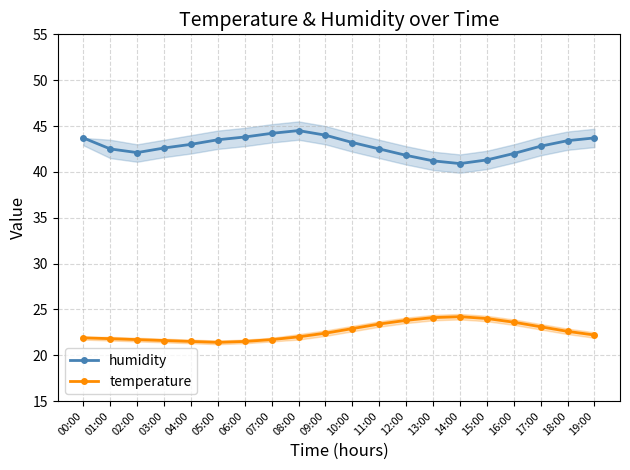

What are all the series names shown in the legend?

humidity, temperature